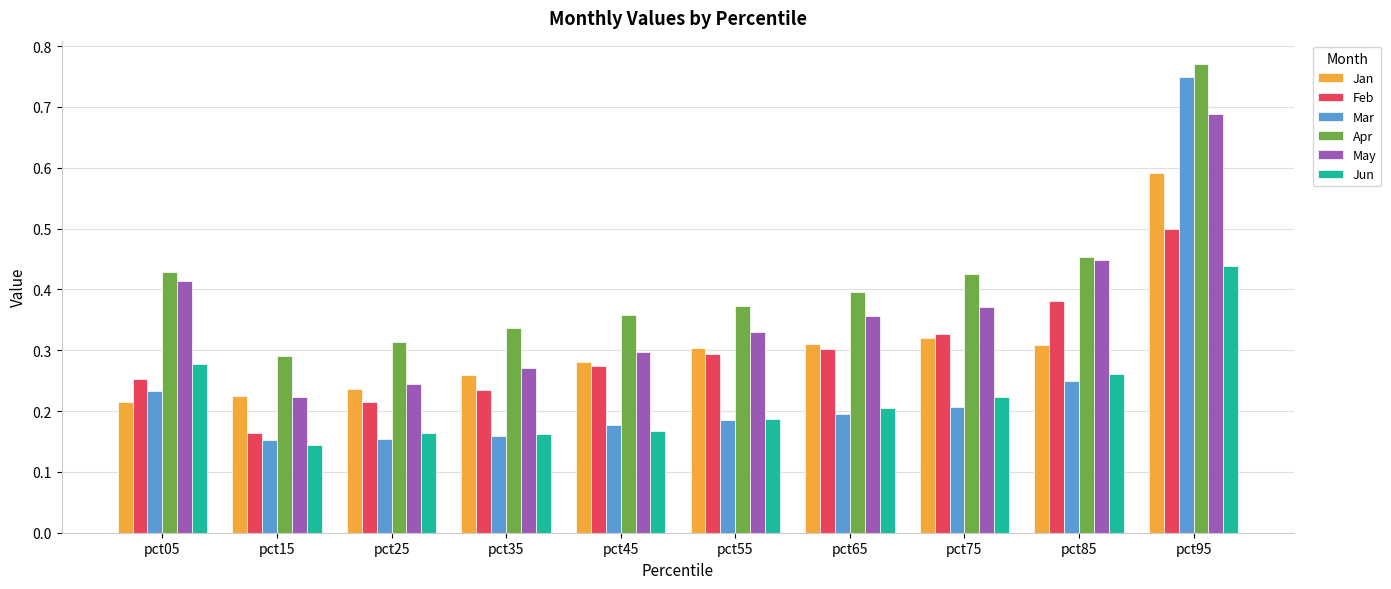

Which series changed the most between pct15 and pct55?

Feb